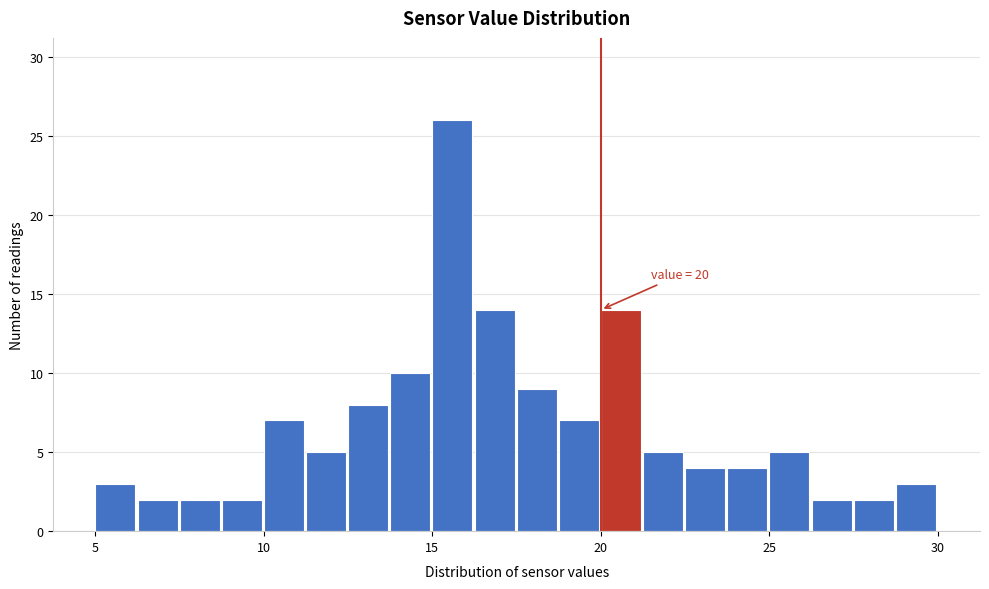

Around what value on the x-axis is the tallest bar? Give the approximate position of its centre, as read against the axis.

15.5